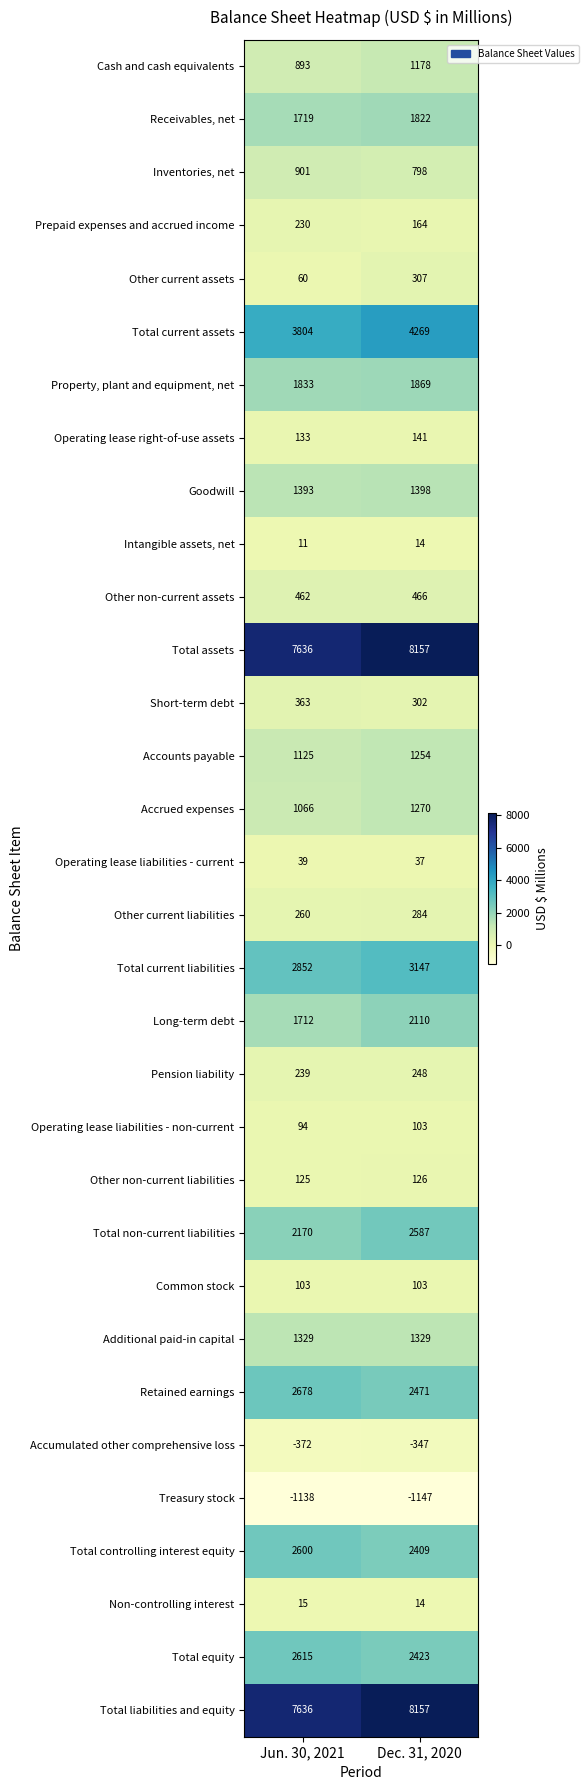

Rank the categories by Retained earnings value from lowest to highest.

Dec. 31, 2020, Jun. 30, 2021